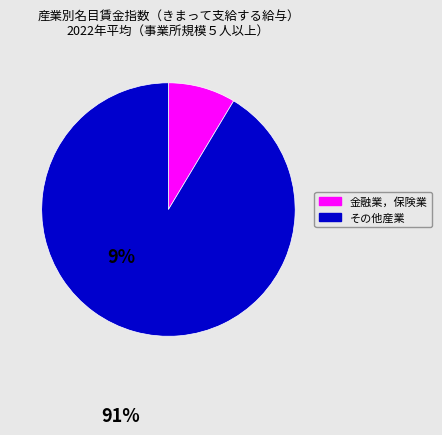

Is there a majority slice in this chart?

Yes